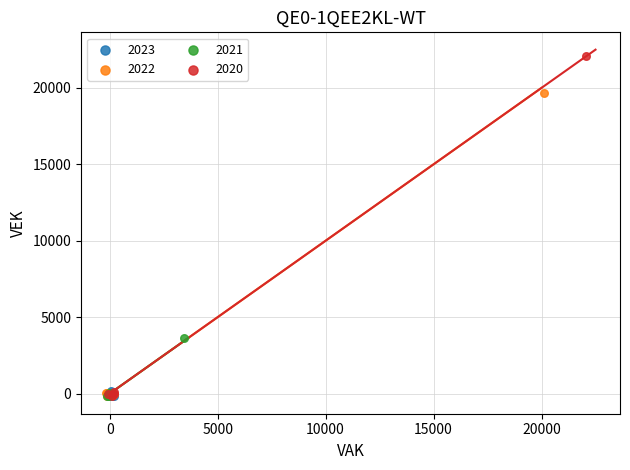

Which series contains the highest Y value?

2020